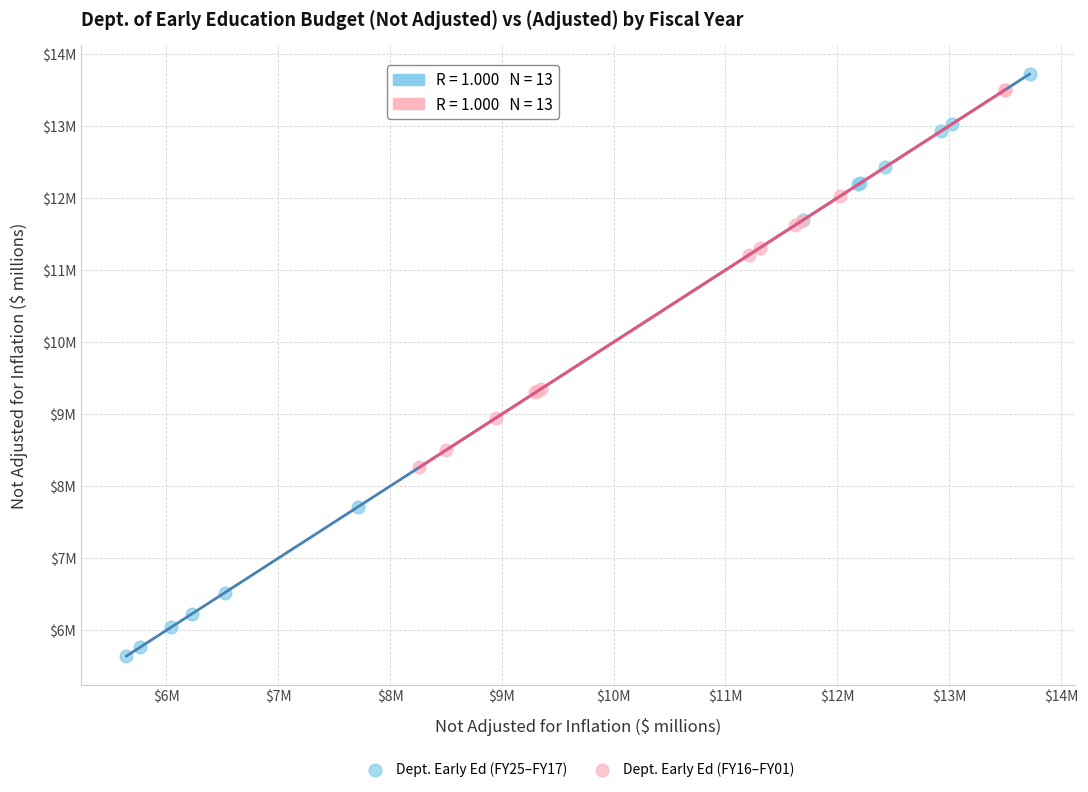

Which series has the widest spread of Y values?

Dept. Early Ed (FY25–FY17)